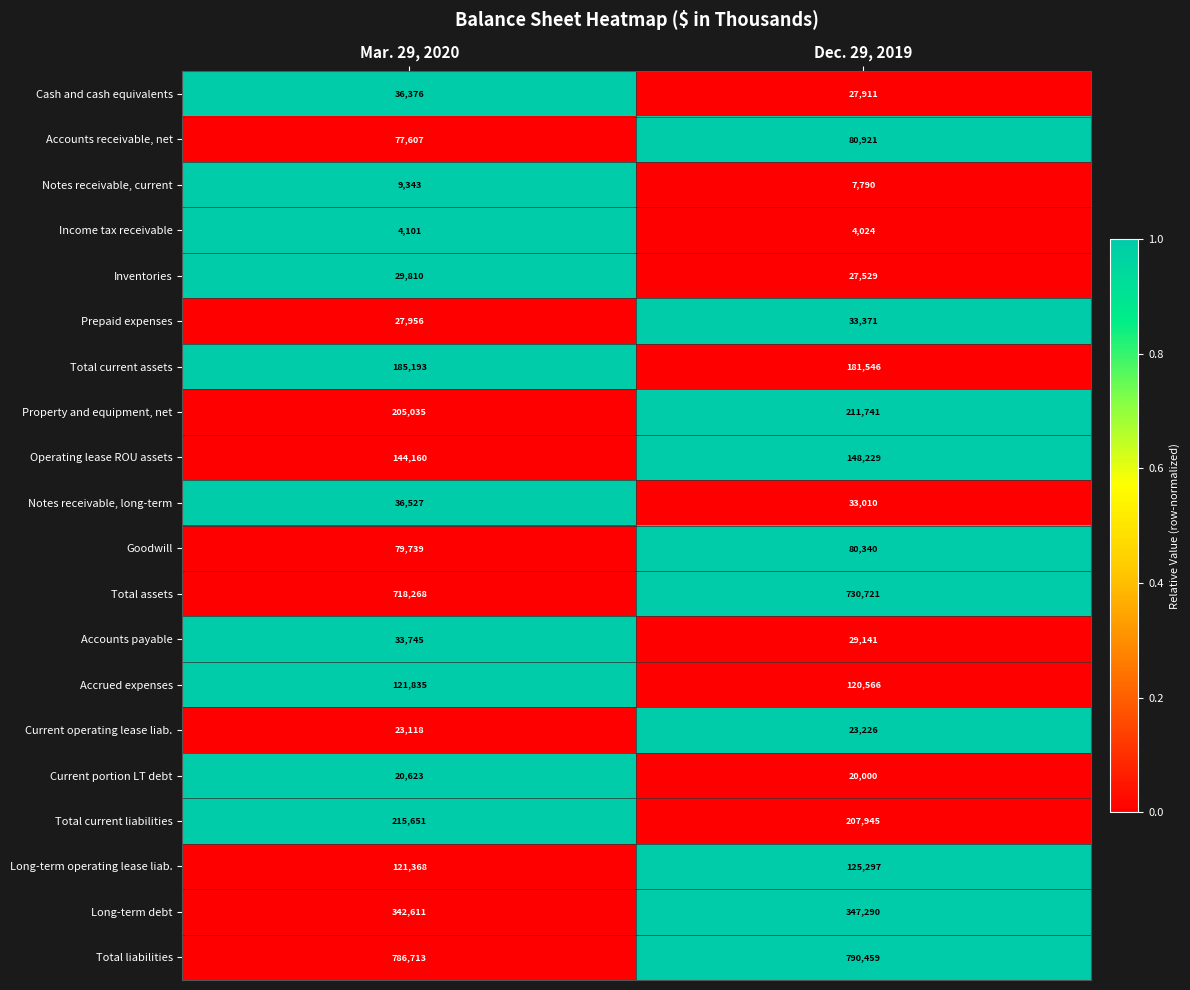

The value of Operating lease ROU assets at Mar. 29, 2020 is 82451. True or false?

False